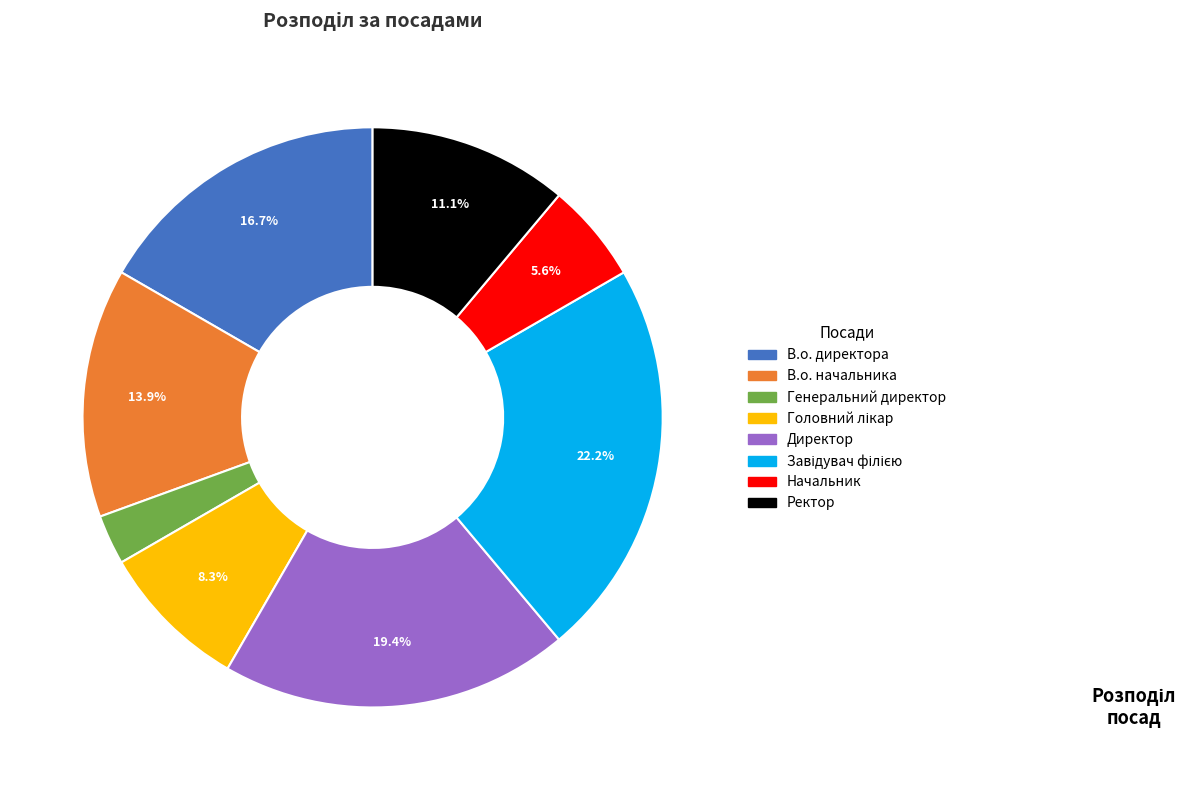

To the nearest percent, what percentage of the pie is В.о. директора?

17%